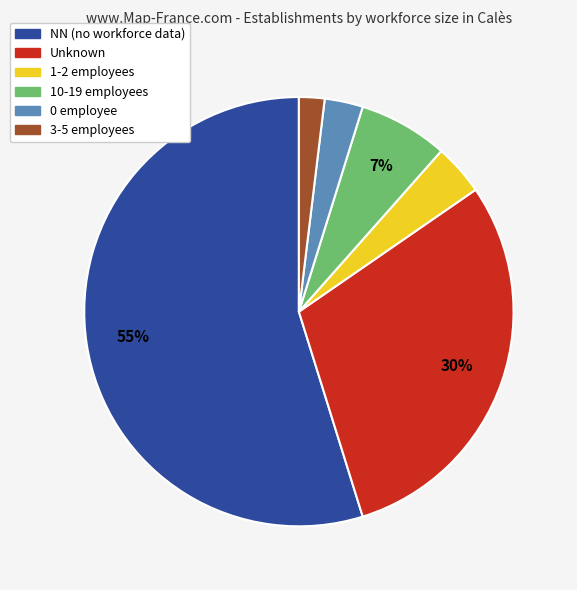

Is there a majority slice in this chart?

Yes